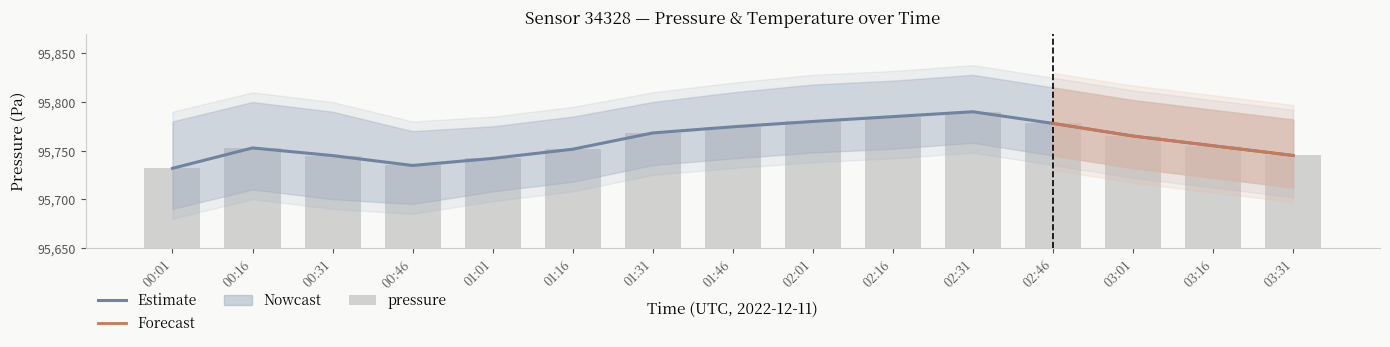

What is the smallest value displayed?

95731.8